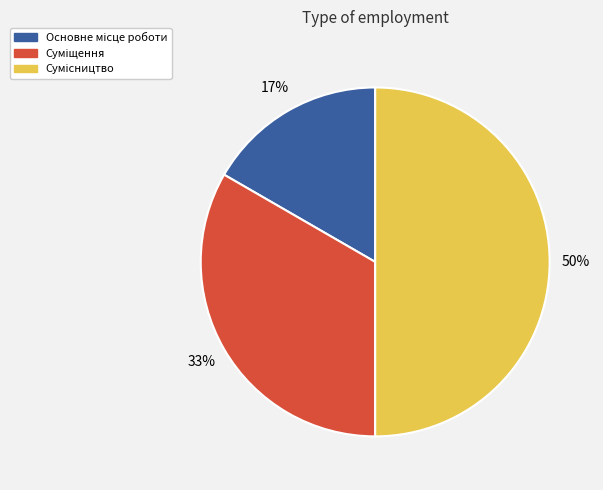

How many segments does this pie chart have?

3